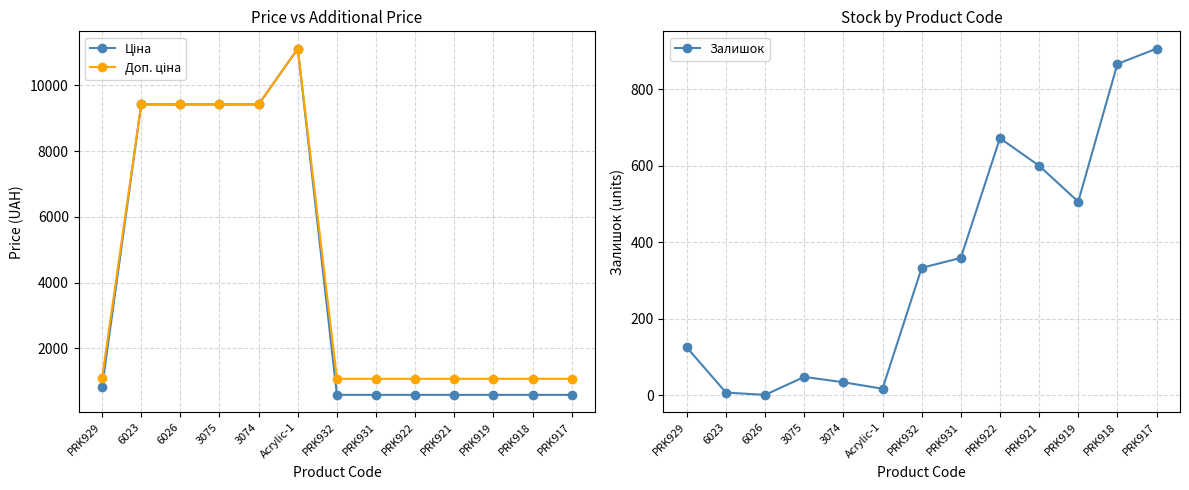

True or false: Ціна has a value of 586.0 at PRK932.

True